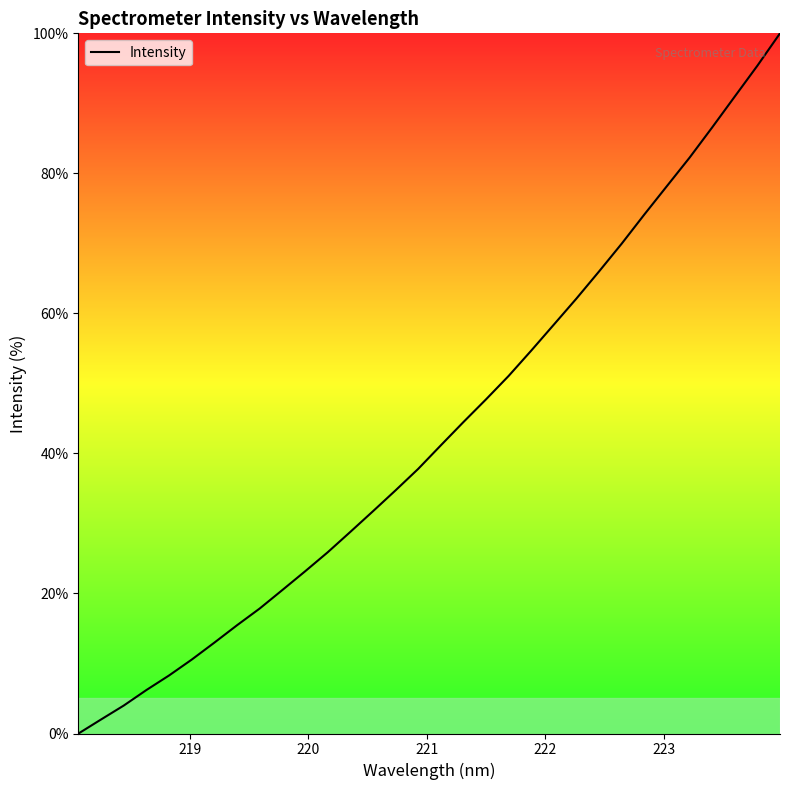

What is the greatest value displayed?

100.0